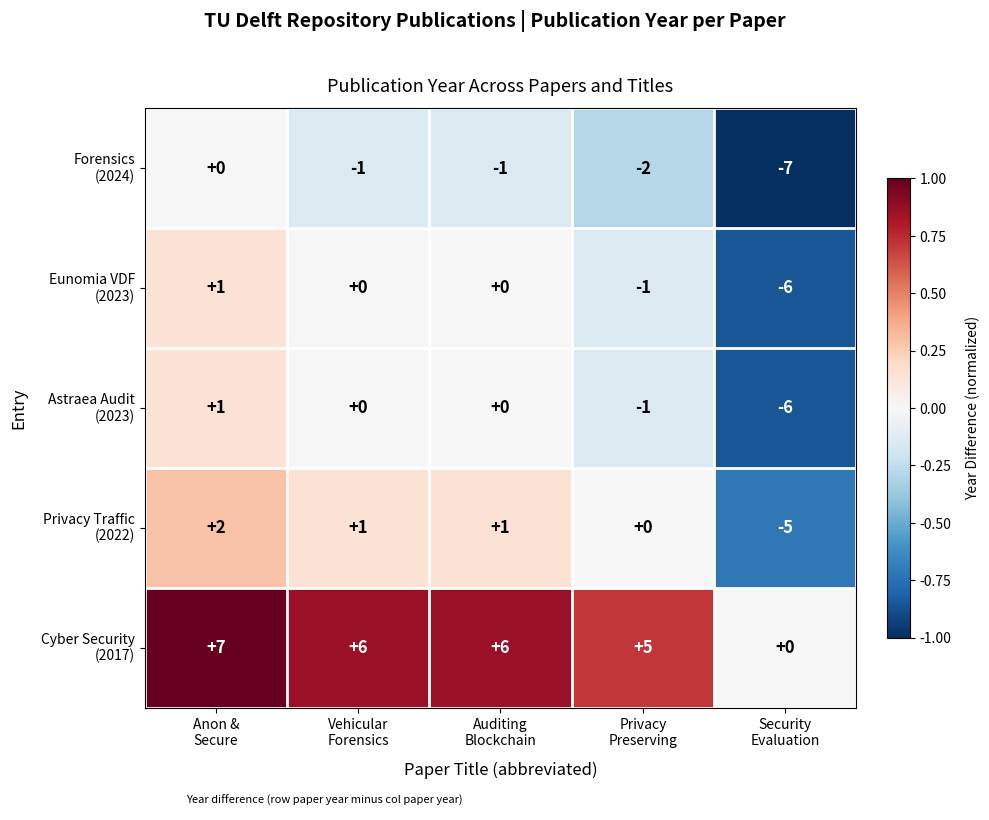

At how many categories does at least one series exceed -5?

5